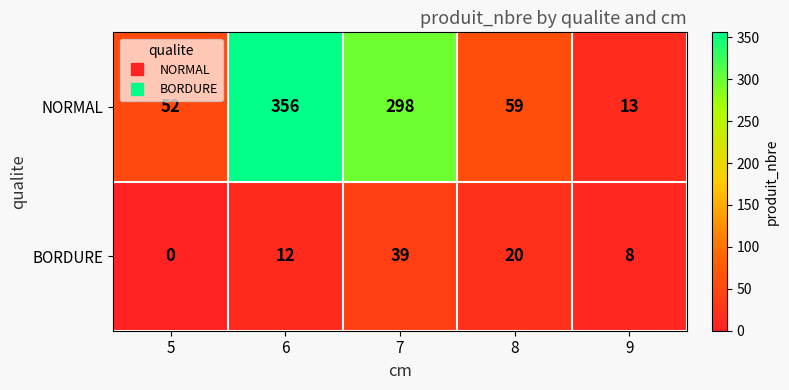

Count the number of data series in this chart.

2